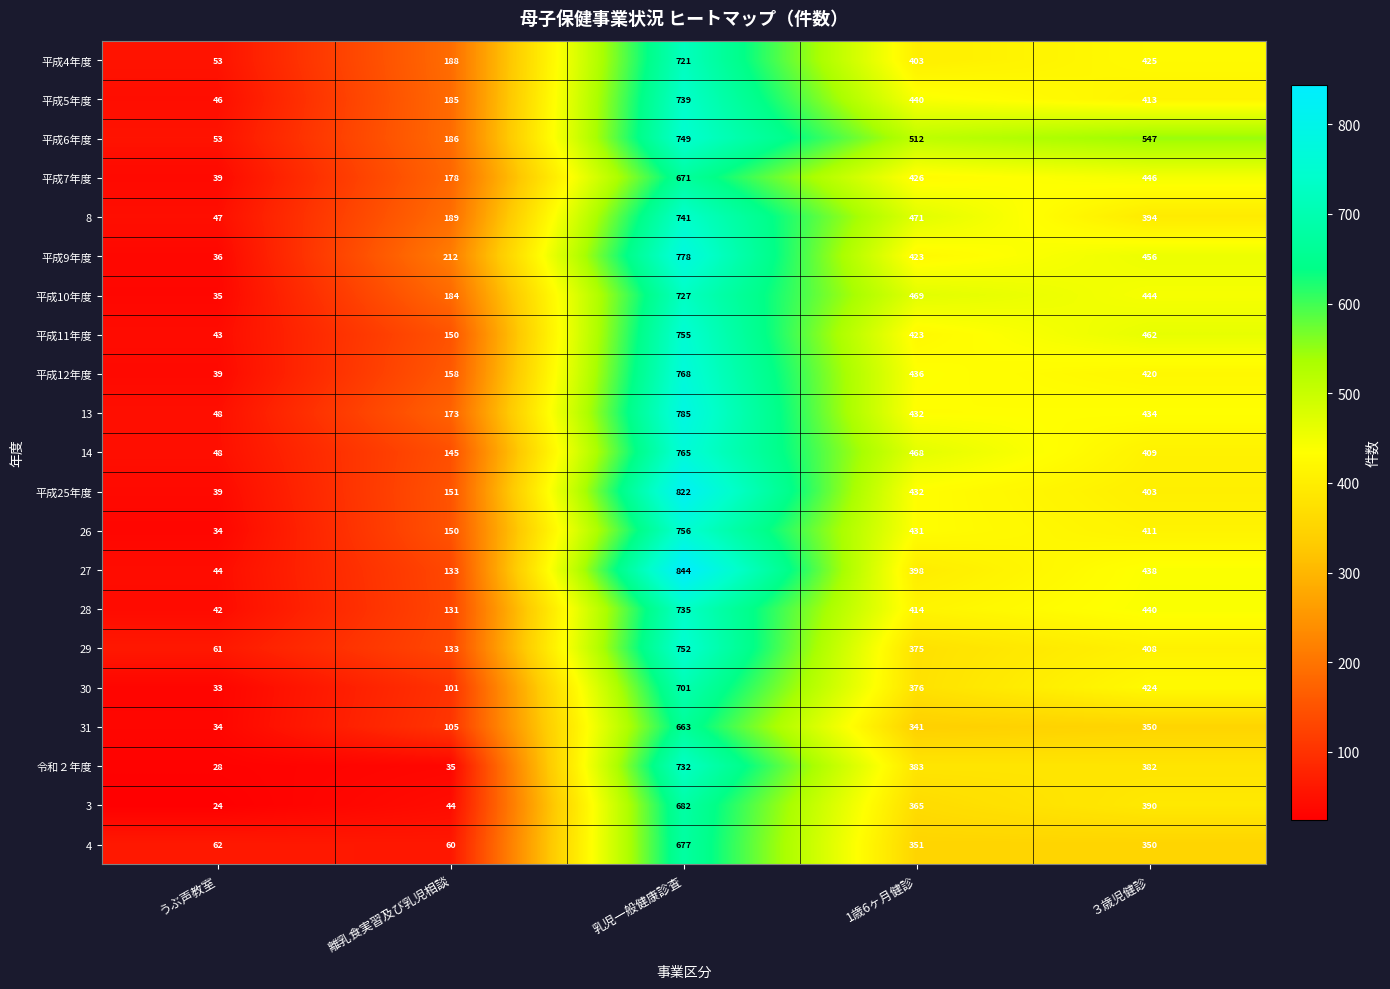

Is it true that 30 equals 33 at うぶ声教室?

True